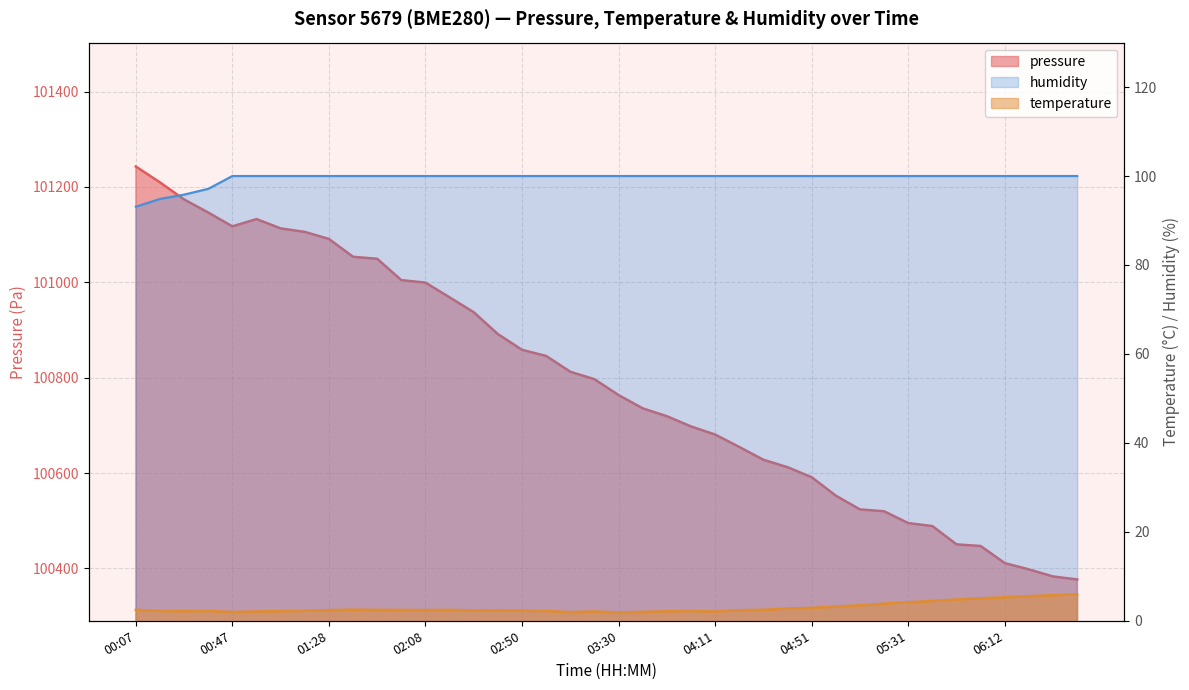

At which category does the chart reach its minimum across all series?

03:30